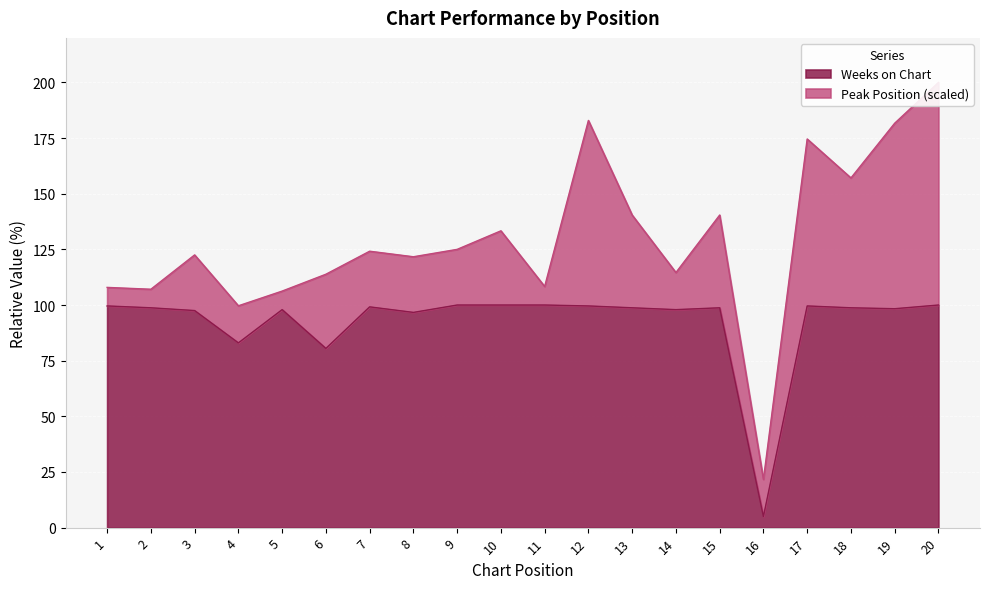

What is the minimum value shown in the chart?

5.0